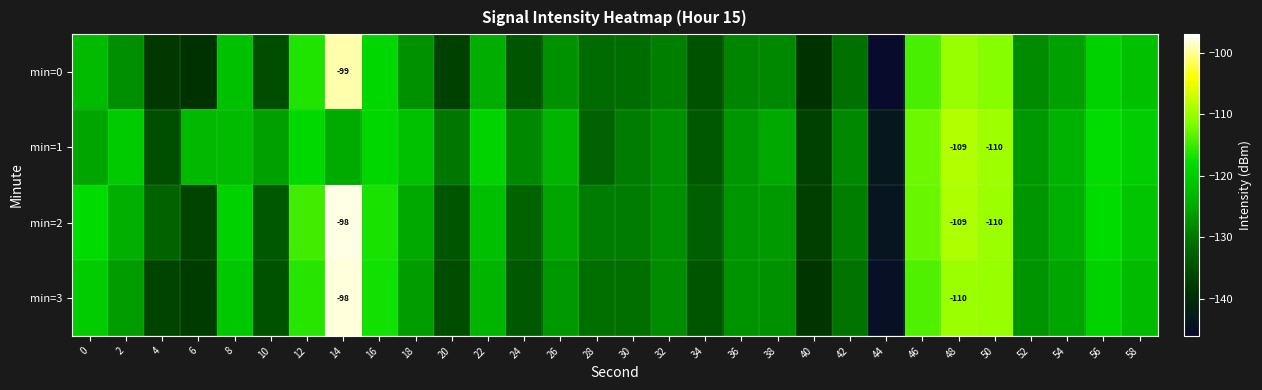

Which series has the widest spread of values?

min=3